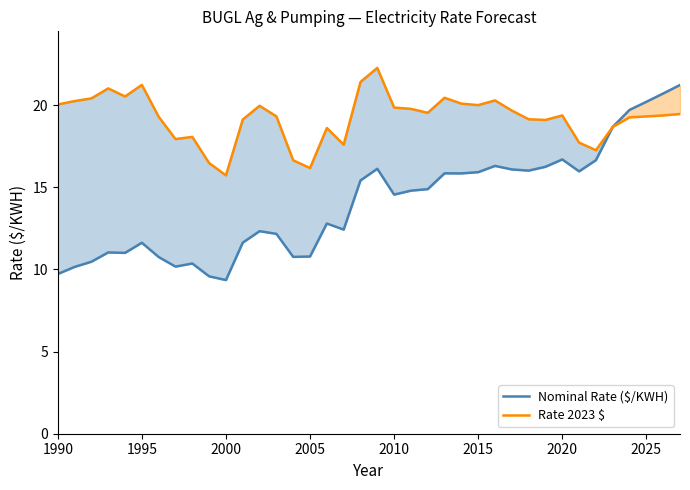

List the series in order of their overall mean, lowest first.

Nominal Rate ($/KWH), Rate 2023 $